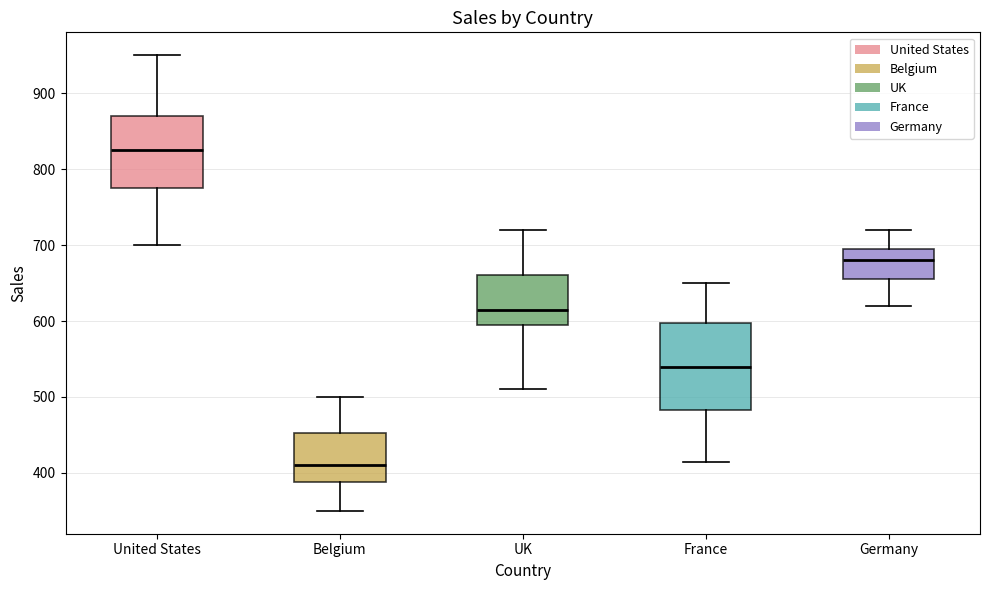

Which box's median line is the highest?

United States